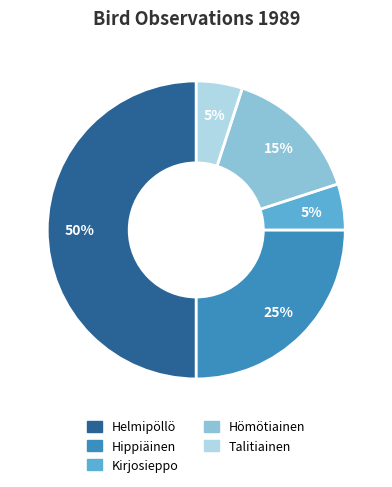

How many segments does this pie chart have?

5